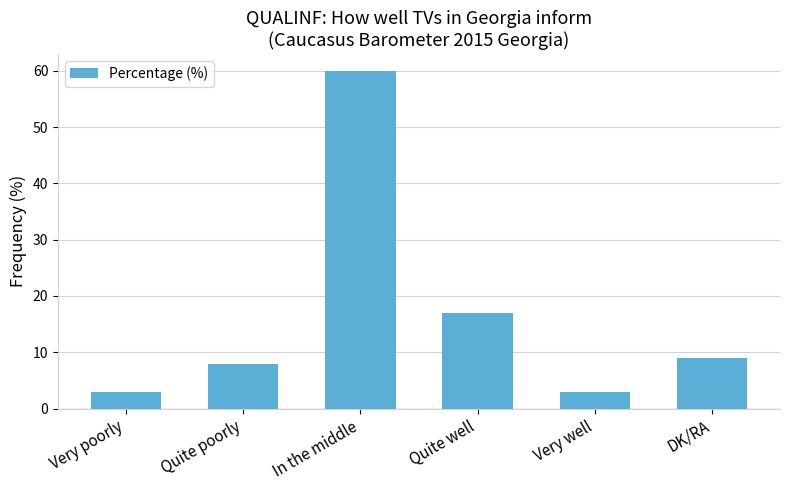

What is the sum of all values?

100